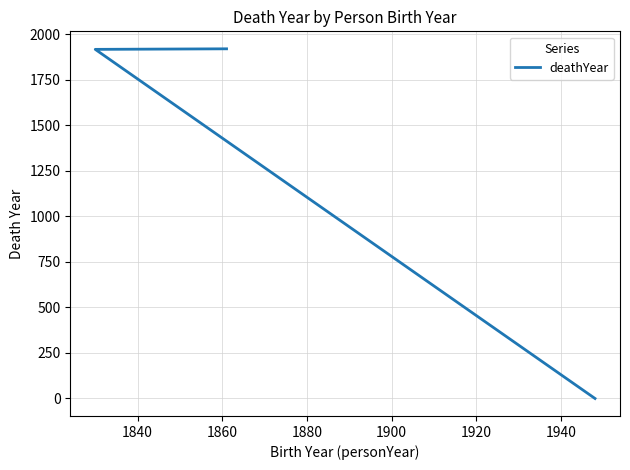

What is the difference between the maximum and minimum values?

1921